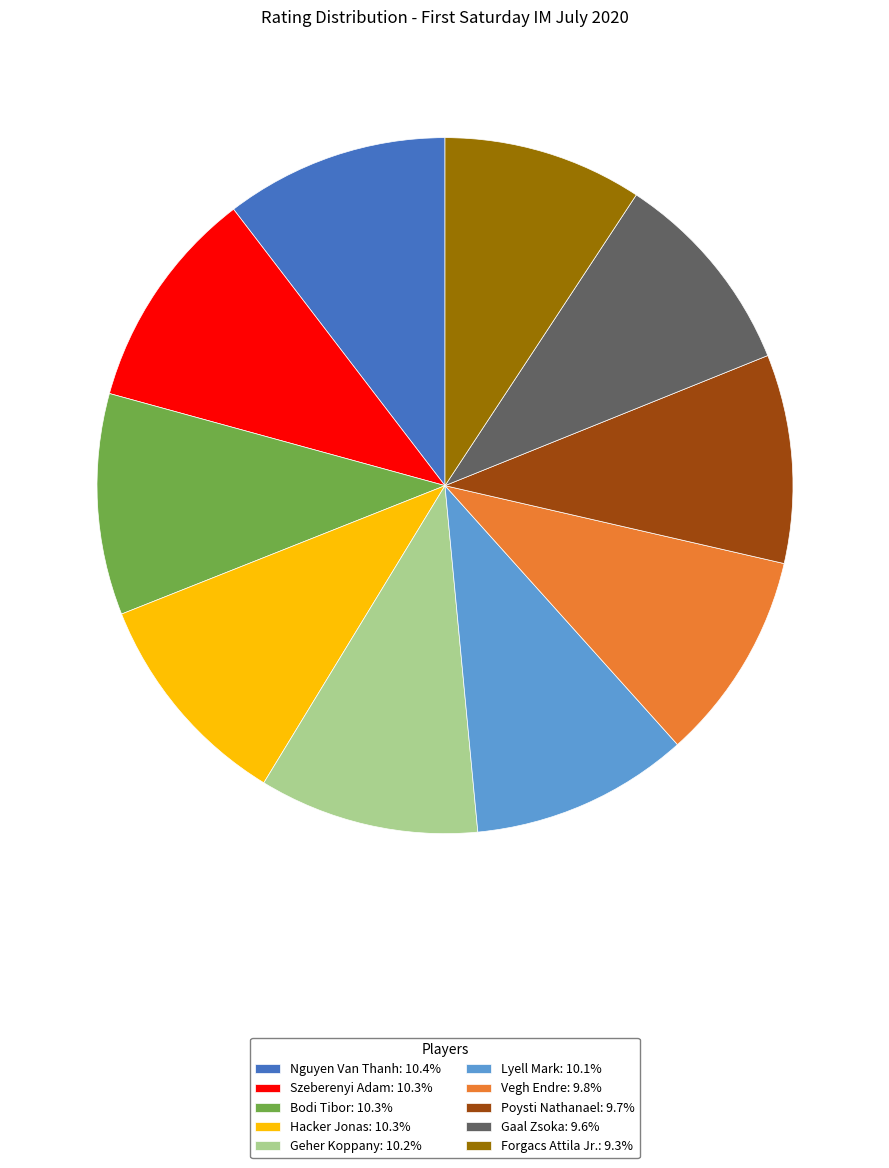

Does Gaal Zsoka account for over 50% of the chart?

No